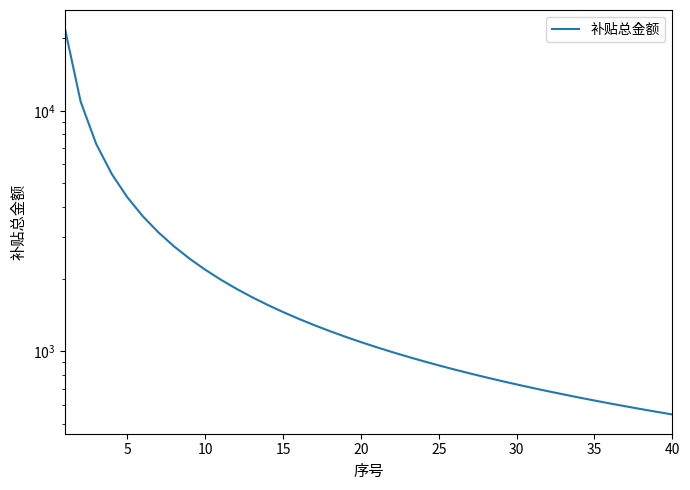

How many data points are less than 1092?

20